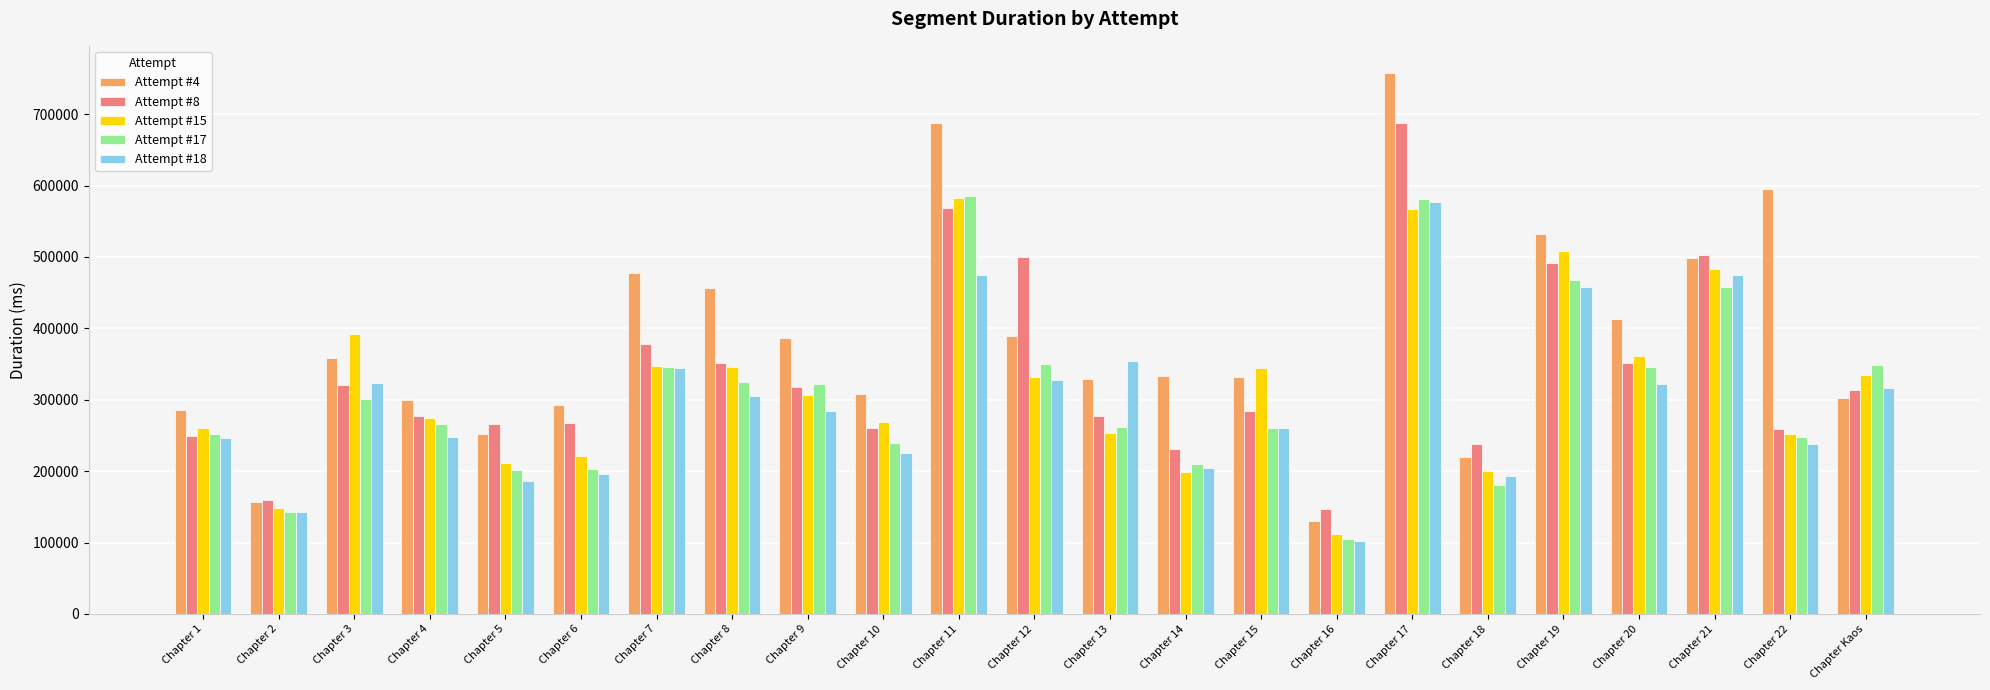

How many bars are there in each group?

5